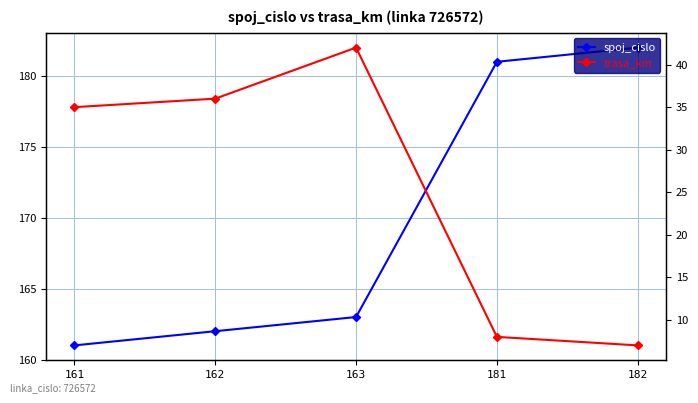

Is this an area chart (filled region under the line)?

No